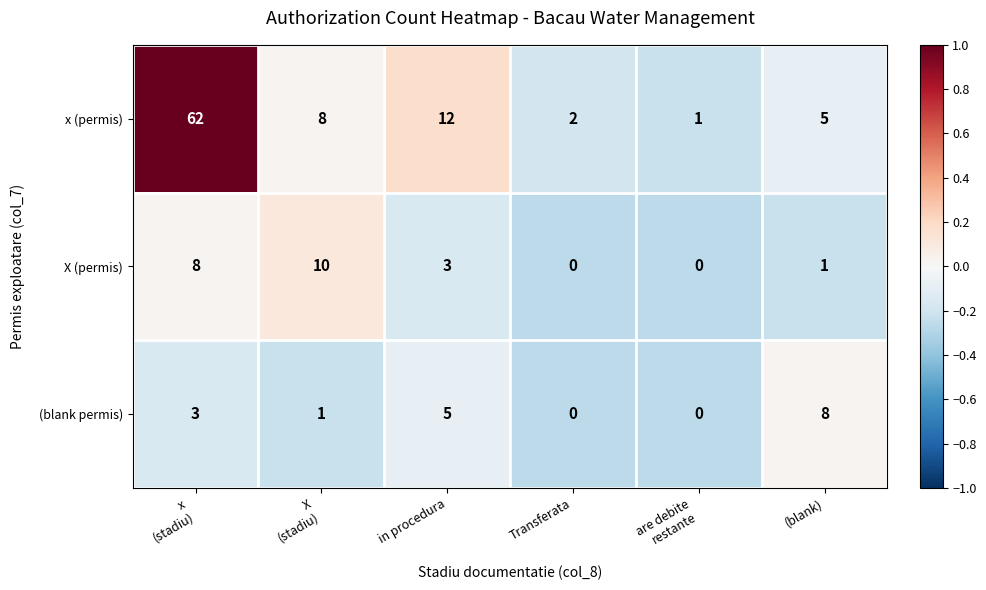

At in procedura, list the series in order from smallest to largest.

X (permis), (blank permis), x (permis)